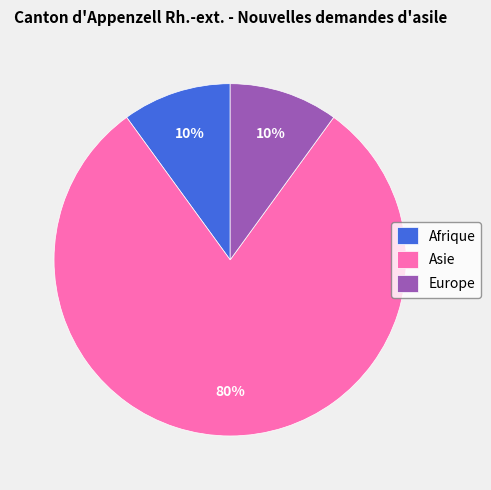

To the nearest percent, what is the difference between the largest and smallest slice percentages?

70%